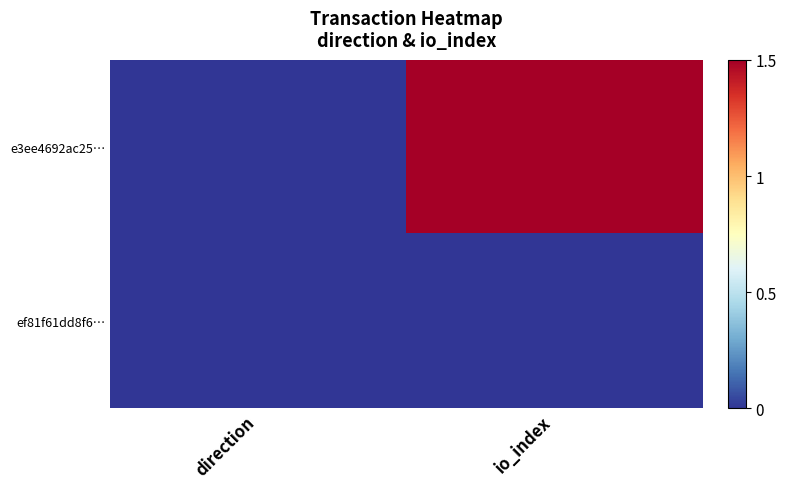

Which series has the widest spread of values?

e3ee4692ac25…